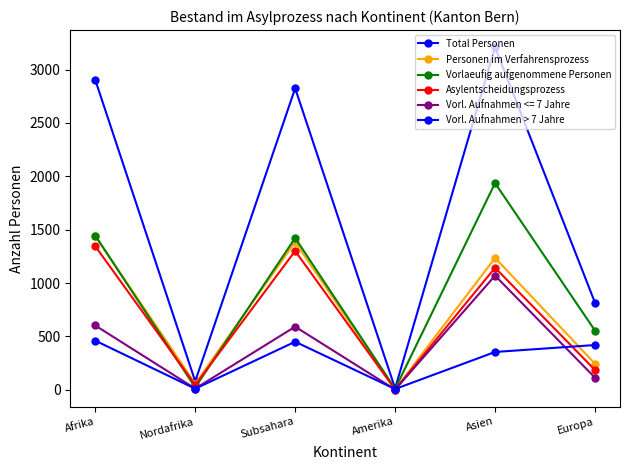

How many lines are shown in the chart?

6